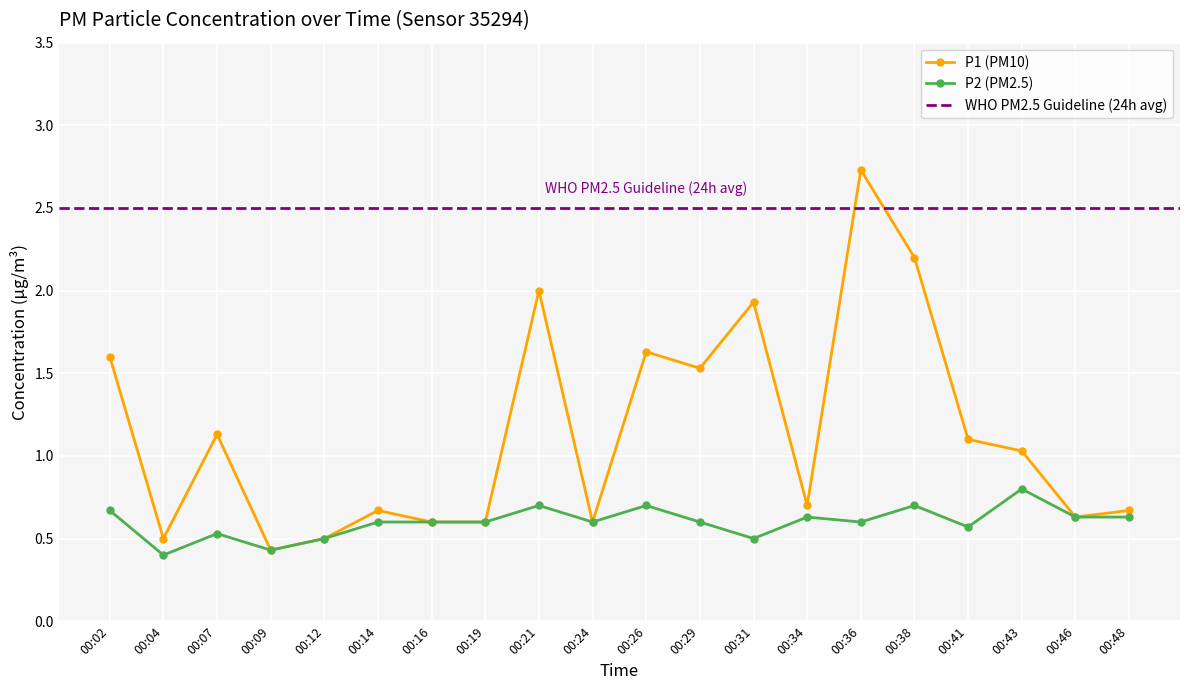

Where is the first local minimum for P1 (PM10)?

00:04